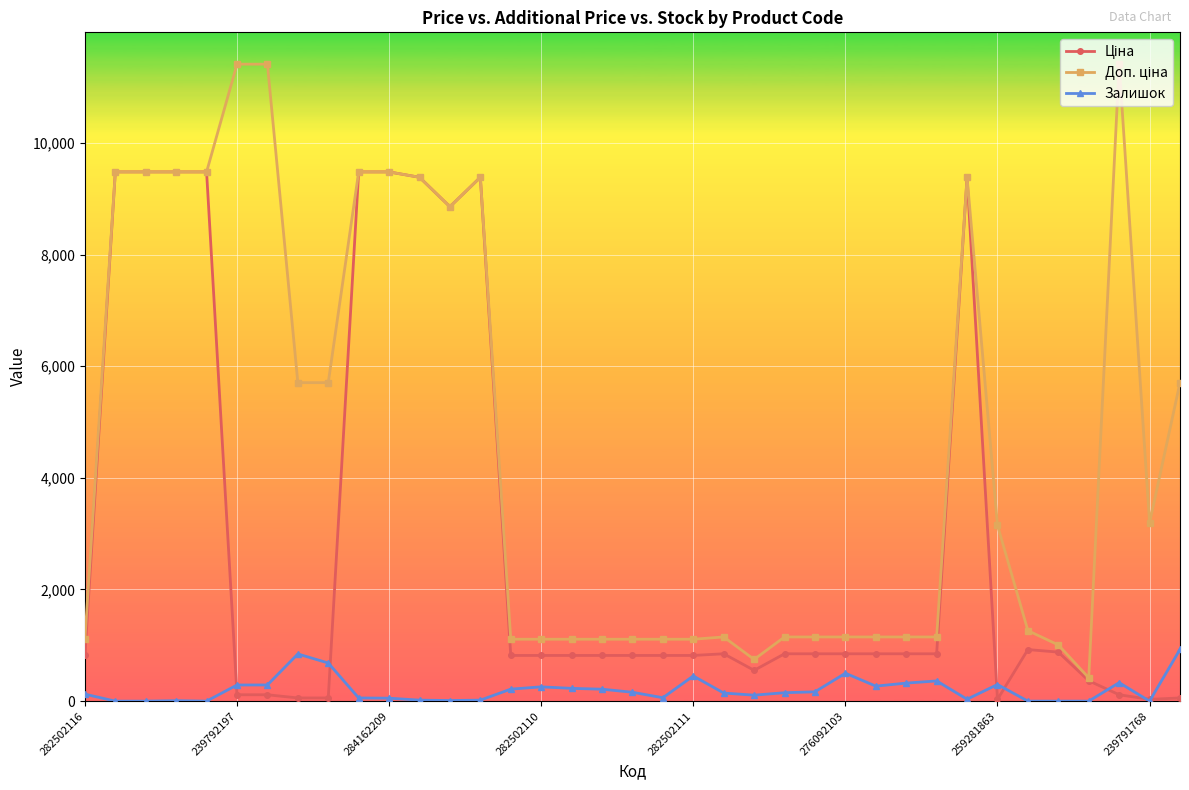

What is the difference between the maximum and minimum values in the Залишок series?

927.0